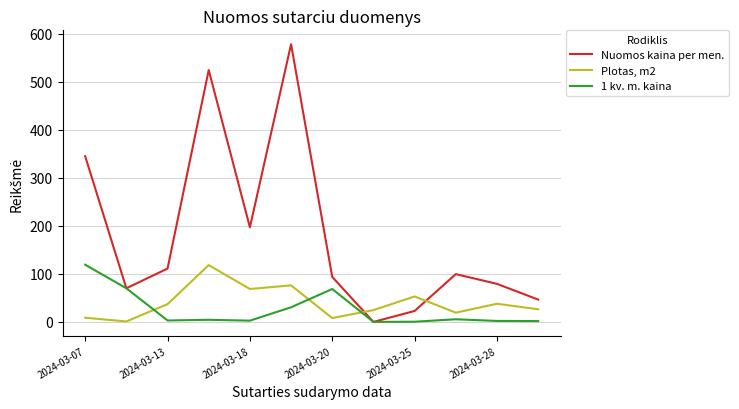

True or false: Plotas, m2 and 1 kv. m. kaina intersect in this chart.

True